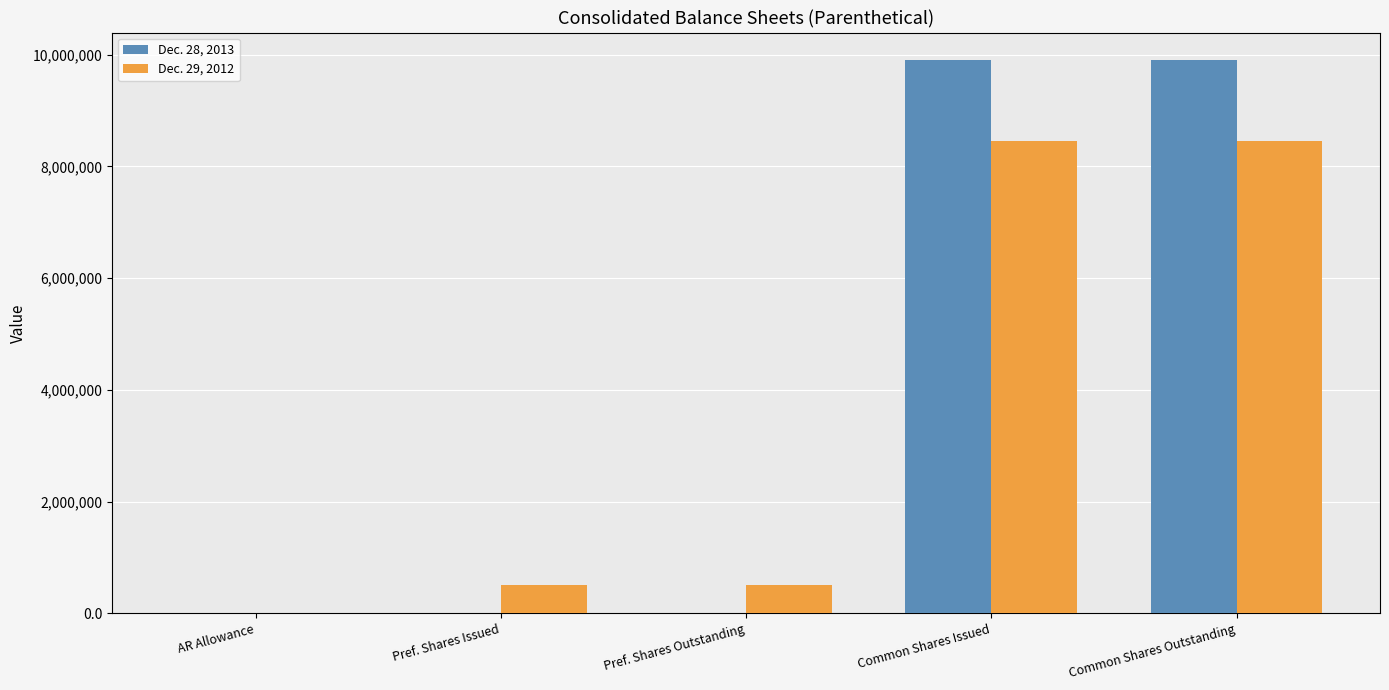

What is the total value across all series at Common Shares Issued?

18352454